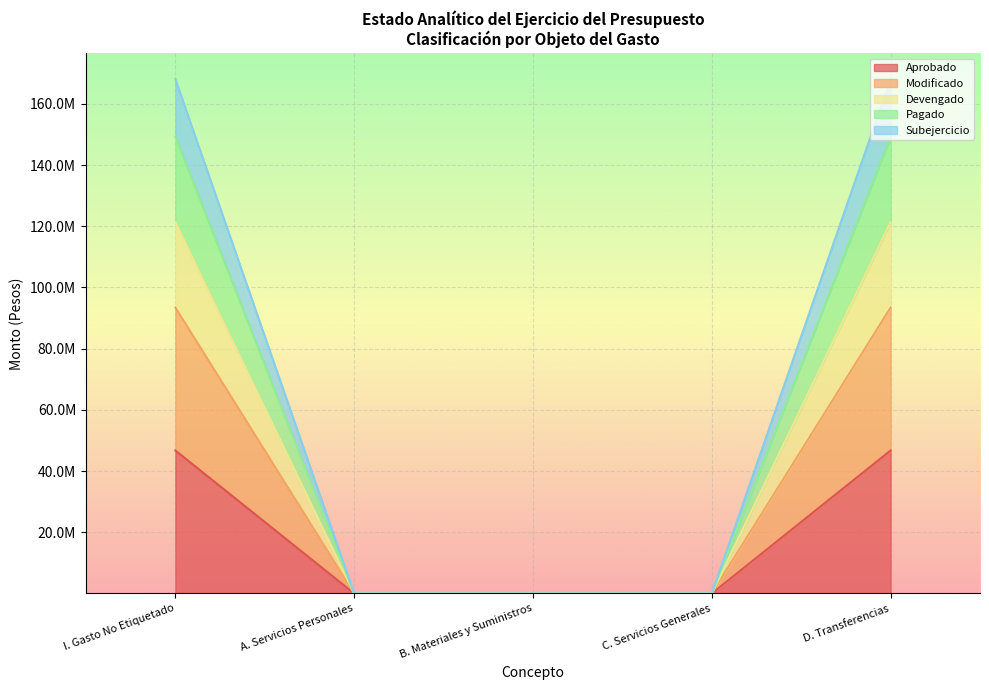

True or false: Subejercicio and Aprobado intersect in this chart.

False